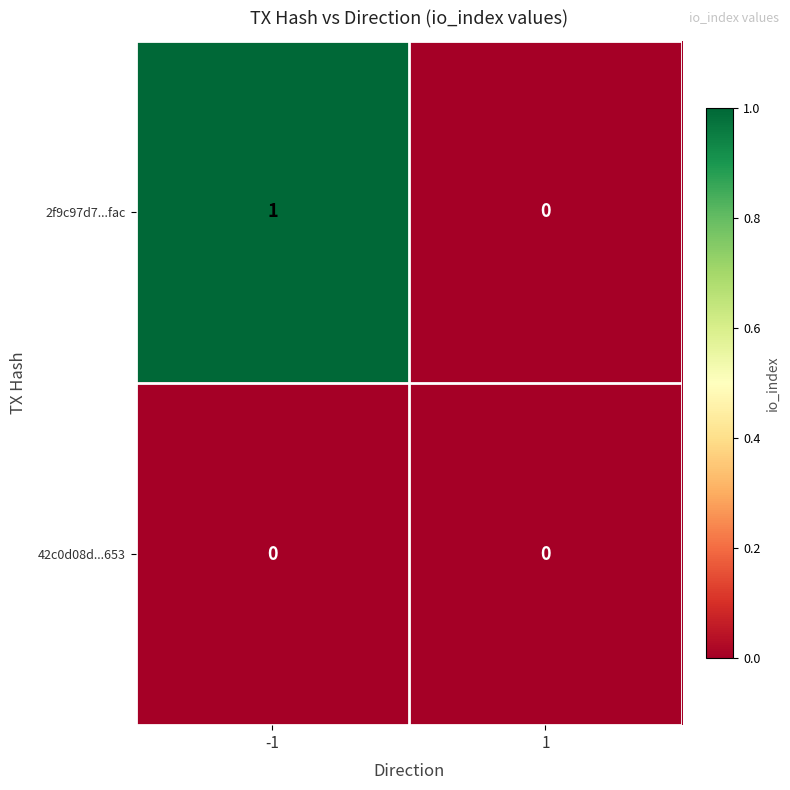

Reading right to left, transcribe all the data shown in this chart.

2f9c97d7...fac: 1=0	-1=1
42c0d08d...653: 1=0	-1=0